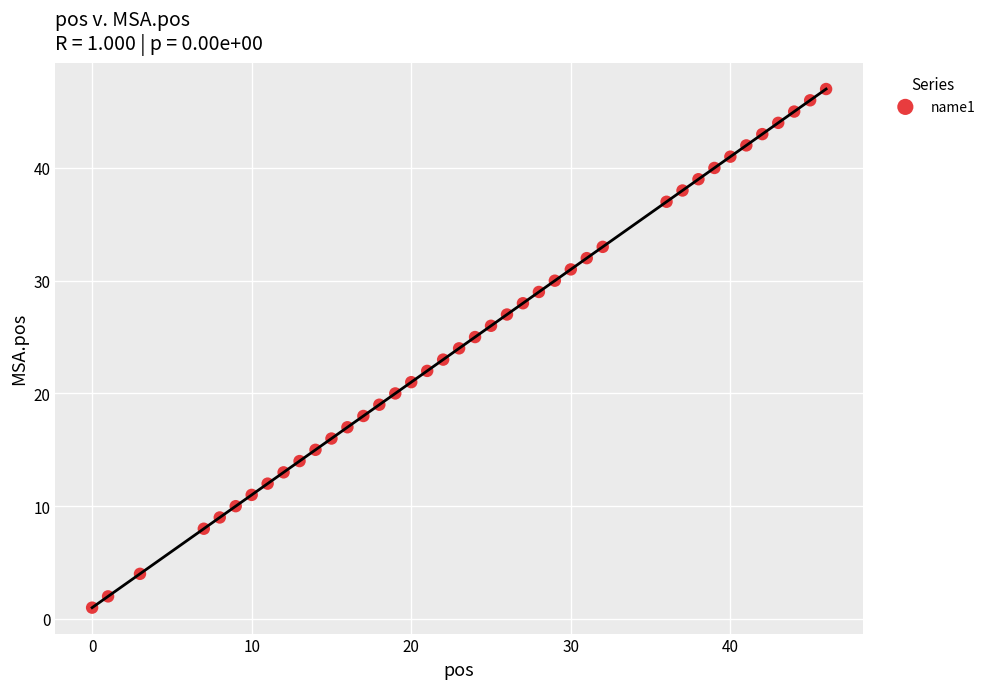

What is the range of X values (max minus min)?

46